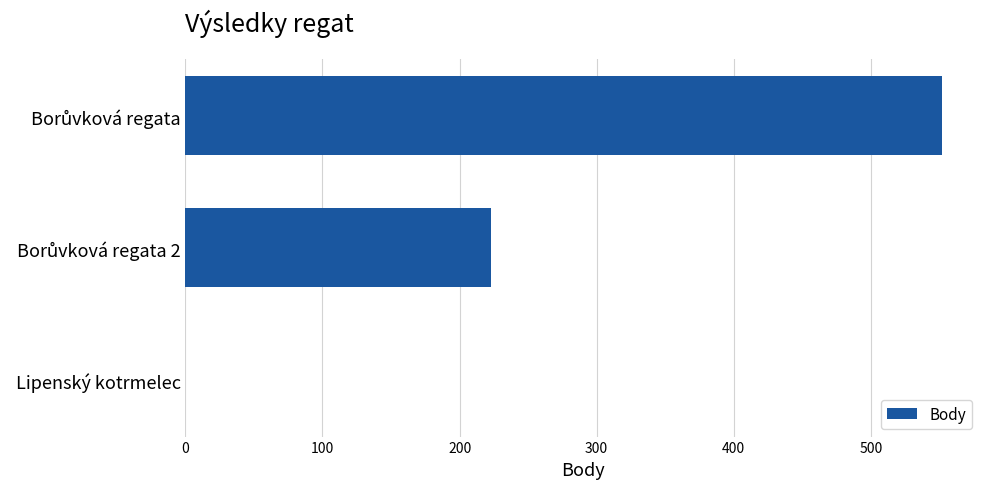

Is it true that the value at Lipenský kotrmelec is 0?

True